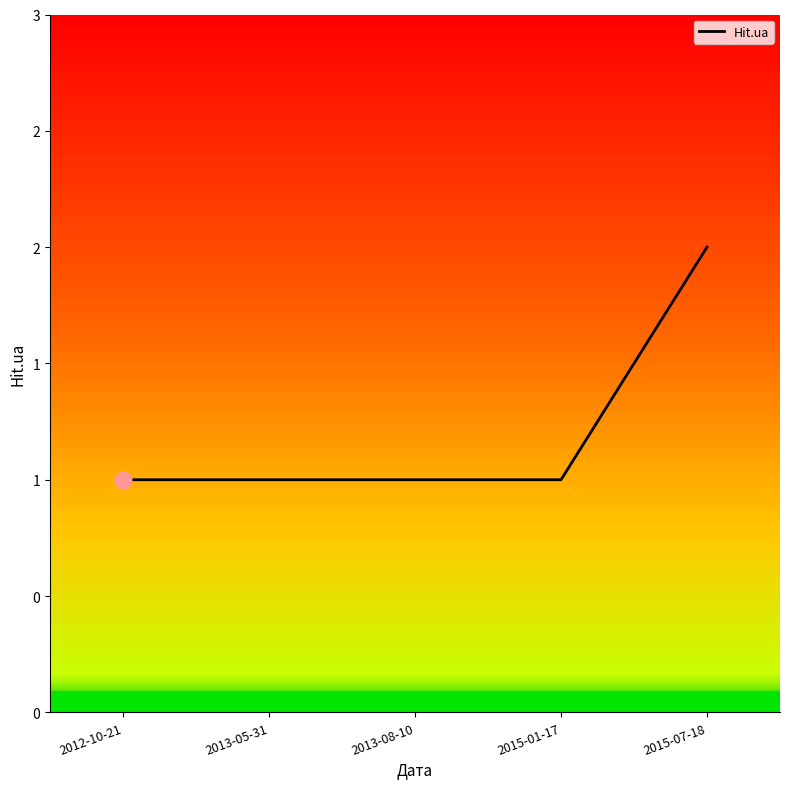

What is the sum of all values?

6